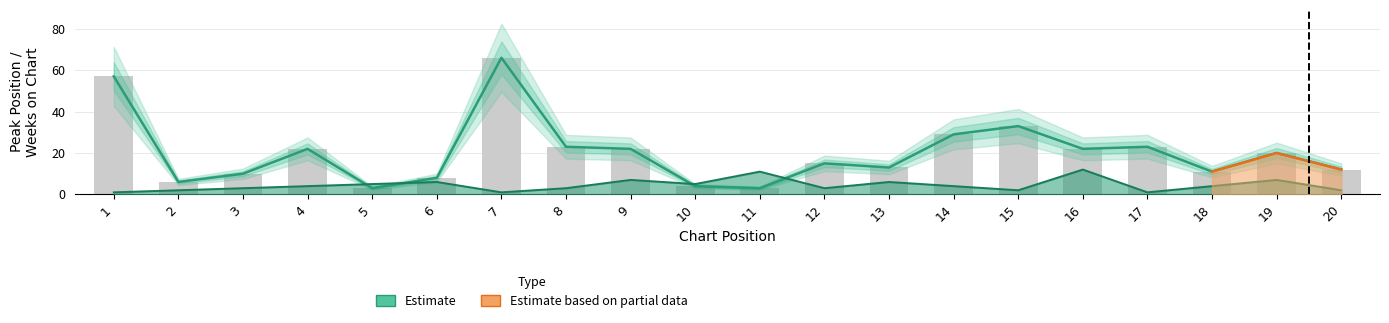

What value does the Peak Position series have at 13, to the nearest 10?

10